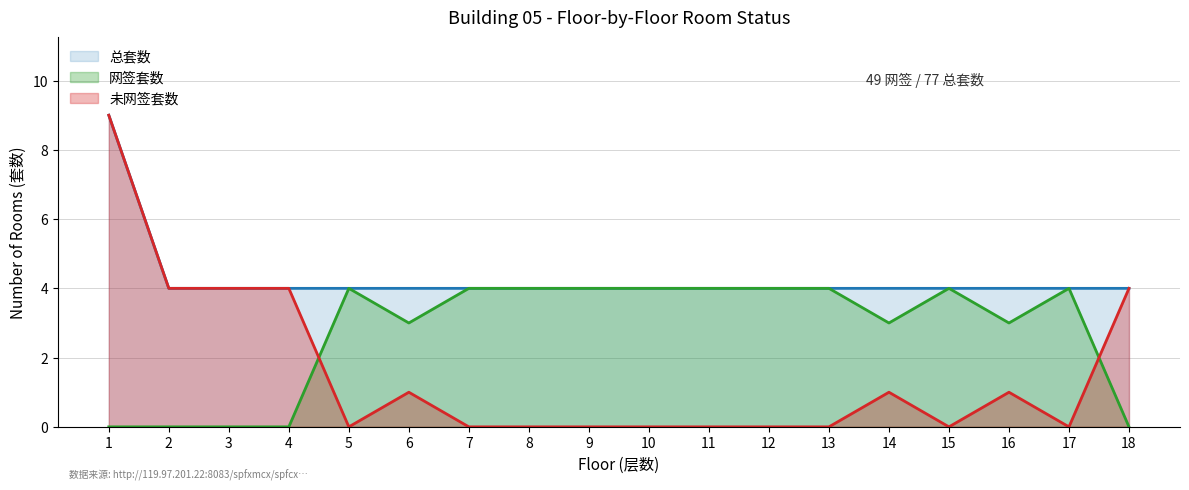

What is the difference between the maximum and minimum values in the 总套数 series?

5